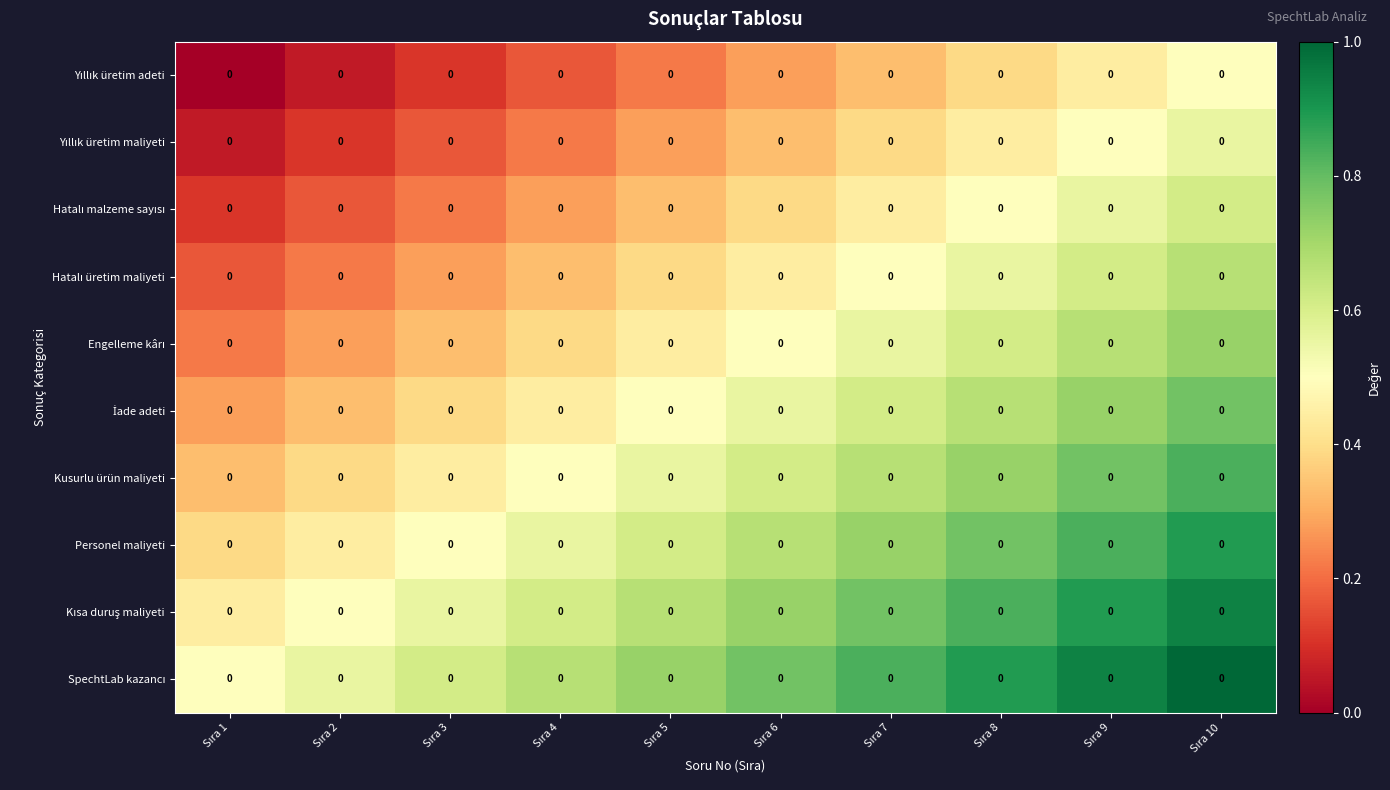

Count the number of categories in the chart.

10